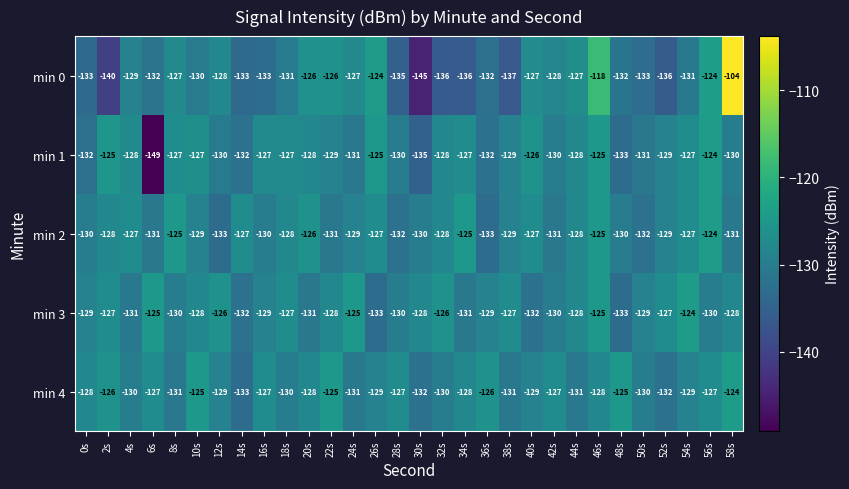

Which series has the largest total across all categories?

min 4